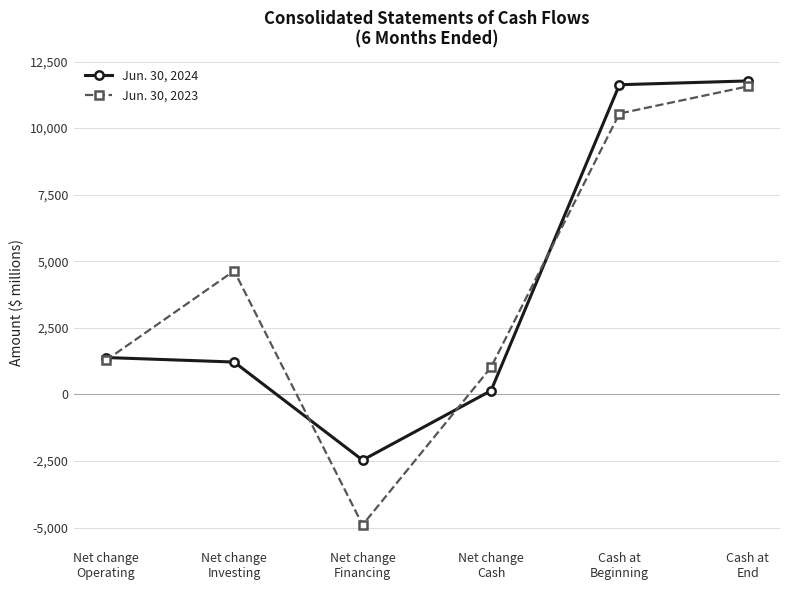

The Jun. 30, 2023 series shows -4897 at Net change
Financing. True or false?

True